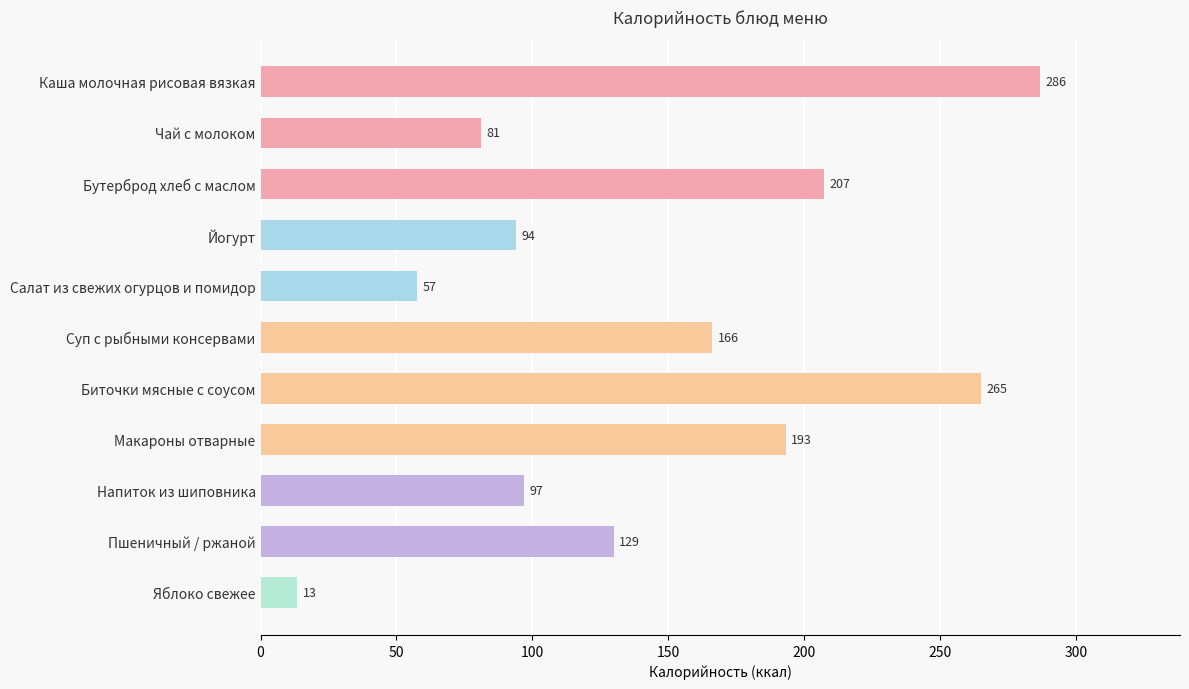

The chart shows a value of 16.2 at Чай с молоком. True or false?

False